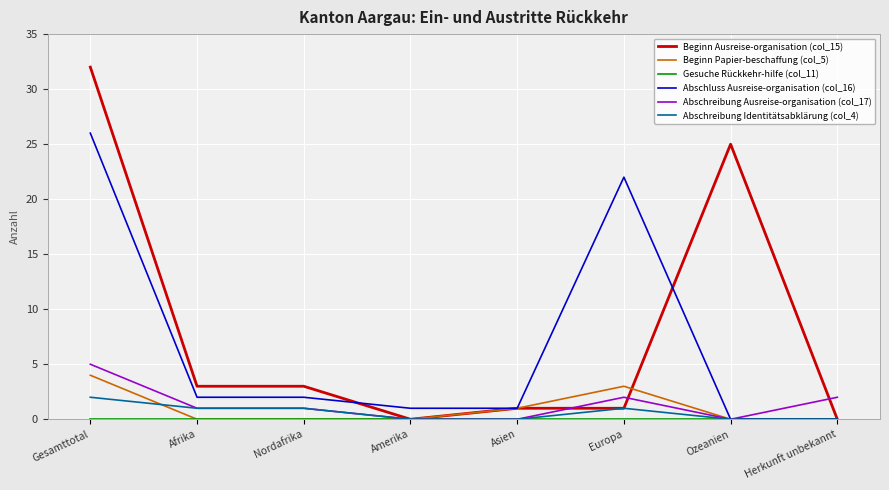

Which series has the largest total across all categories?

Beginn Ausreise-organisation (col_15)